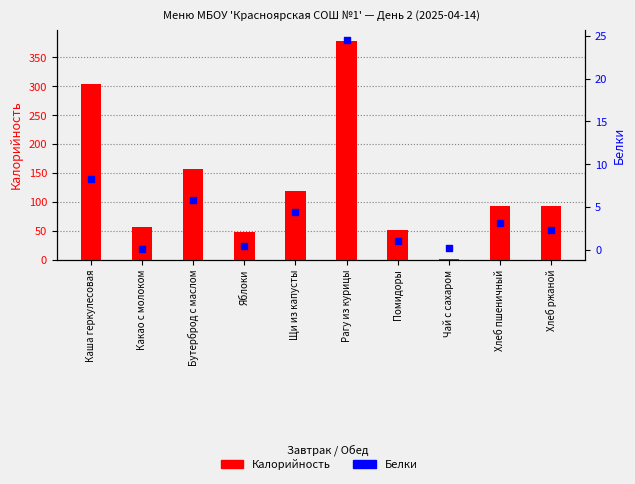

Which series has the widest spread of Y values?

Калорийность